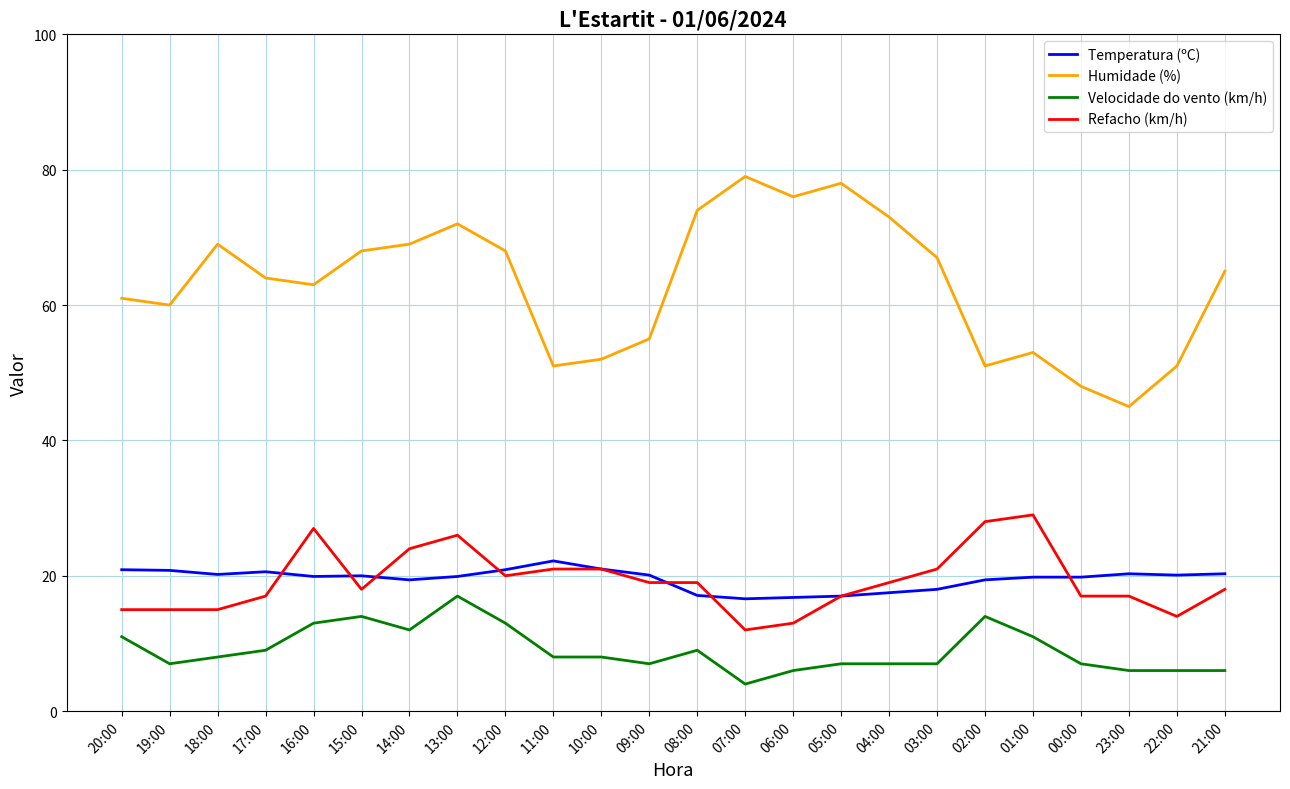

Is it true that Refacho (km/h) equals 15.0 at 18:00?

True